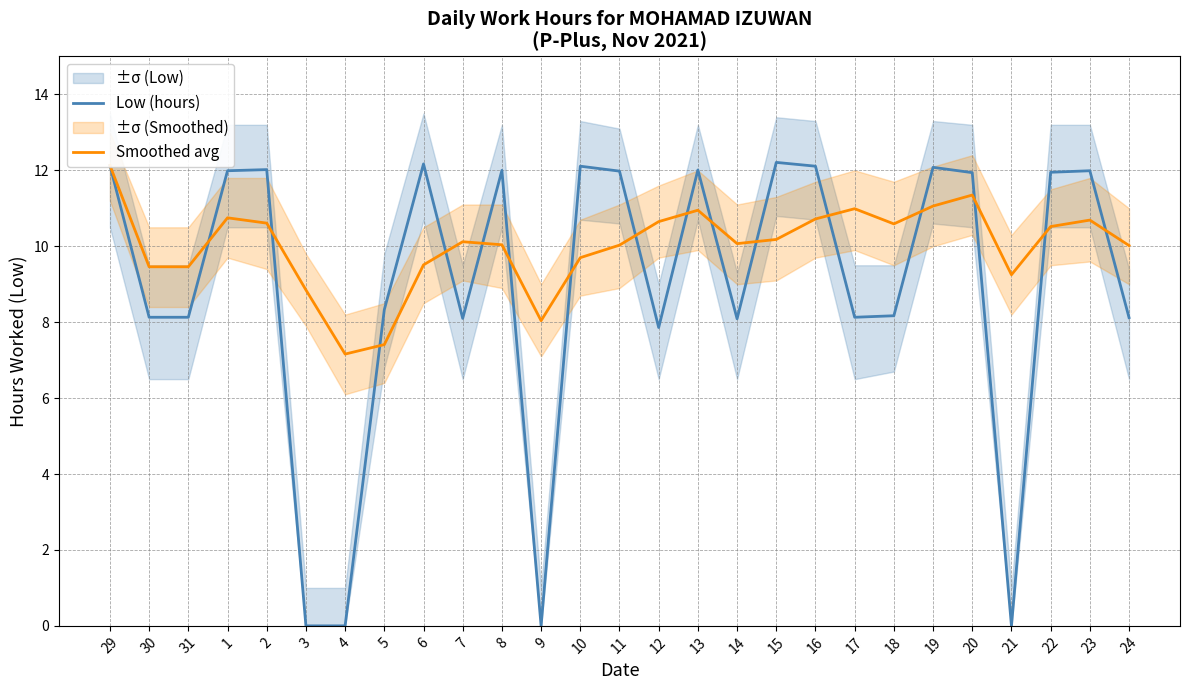

What is the label of the 22nd point from the right?

3